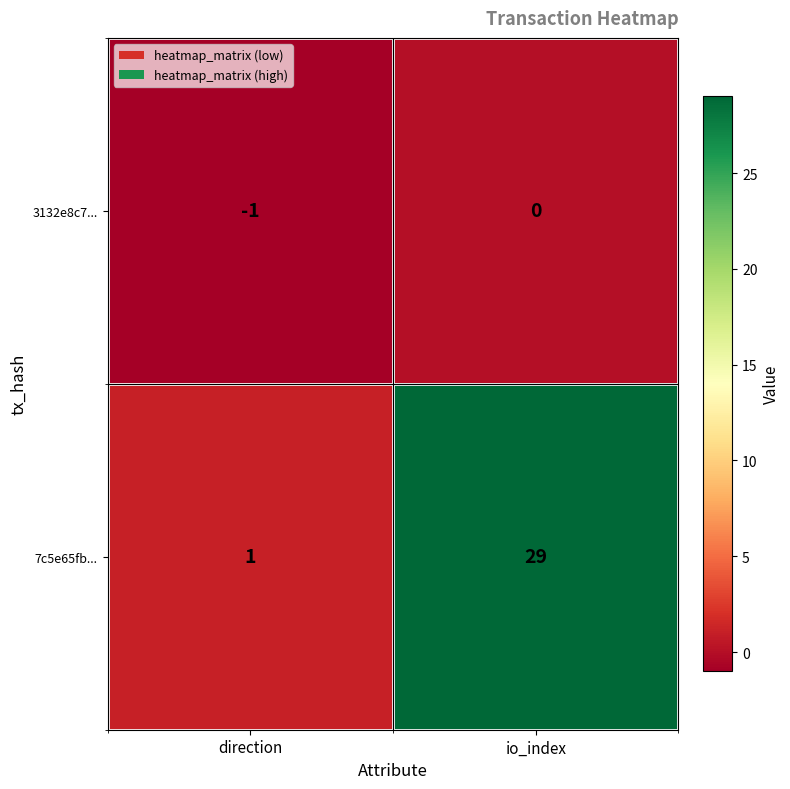

How many data points does each series have?

2